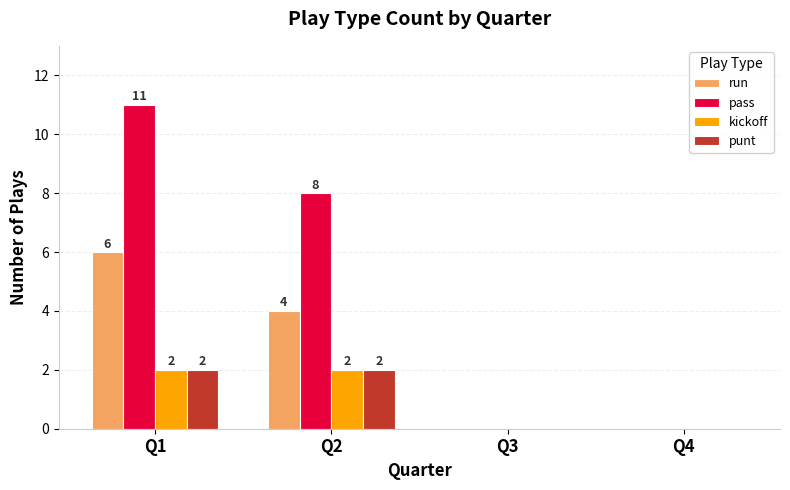

Are the bars grouped side by side (vs. stacked)?

Yes